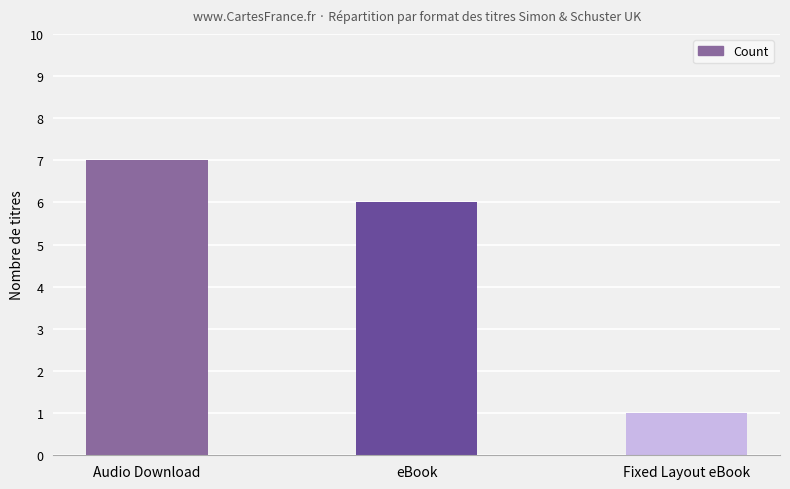

Rank the categories by value from highest to lowest.

Audio Download, eBook, Fixed Layout eBook